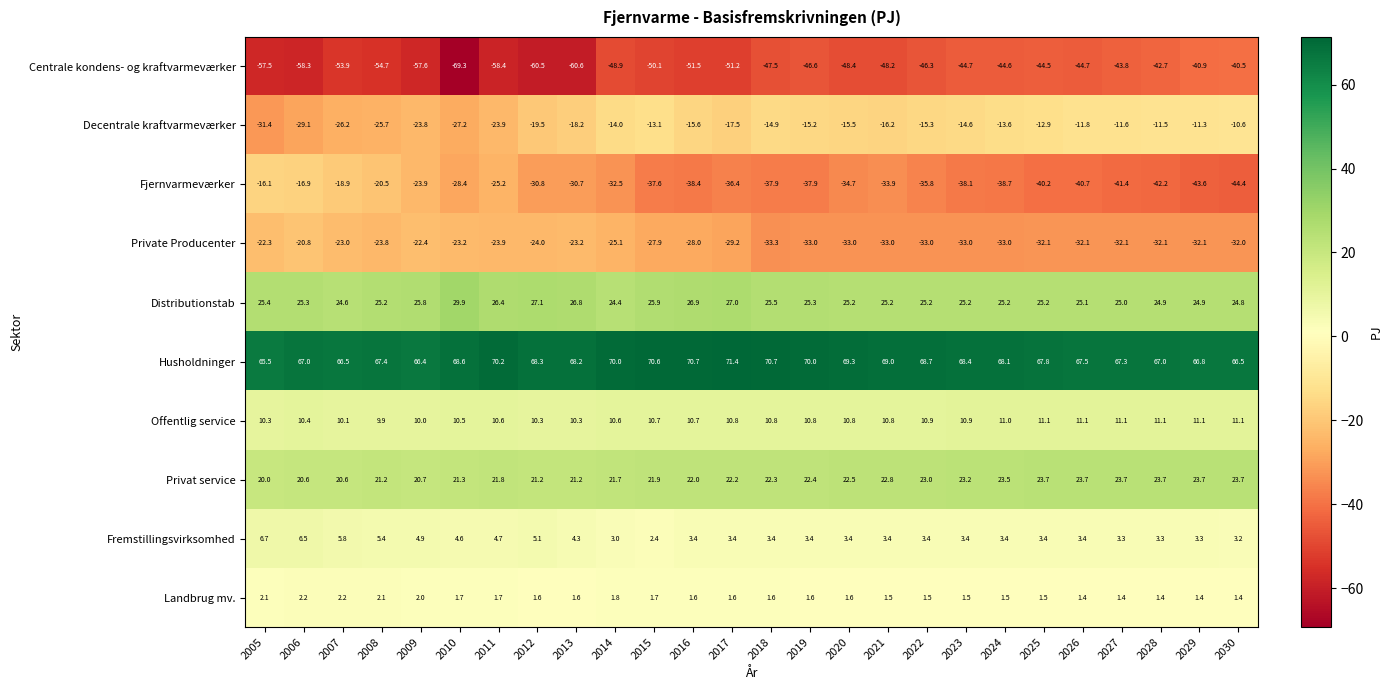

What is the minimum value shown in the chart?

-69.3